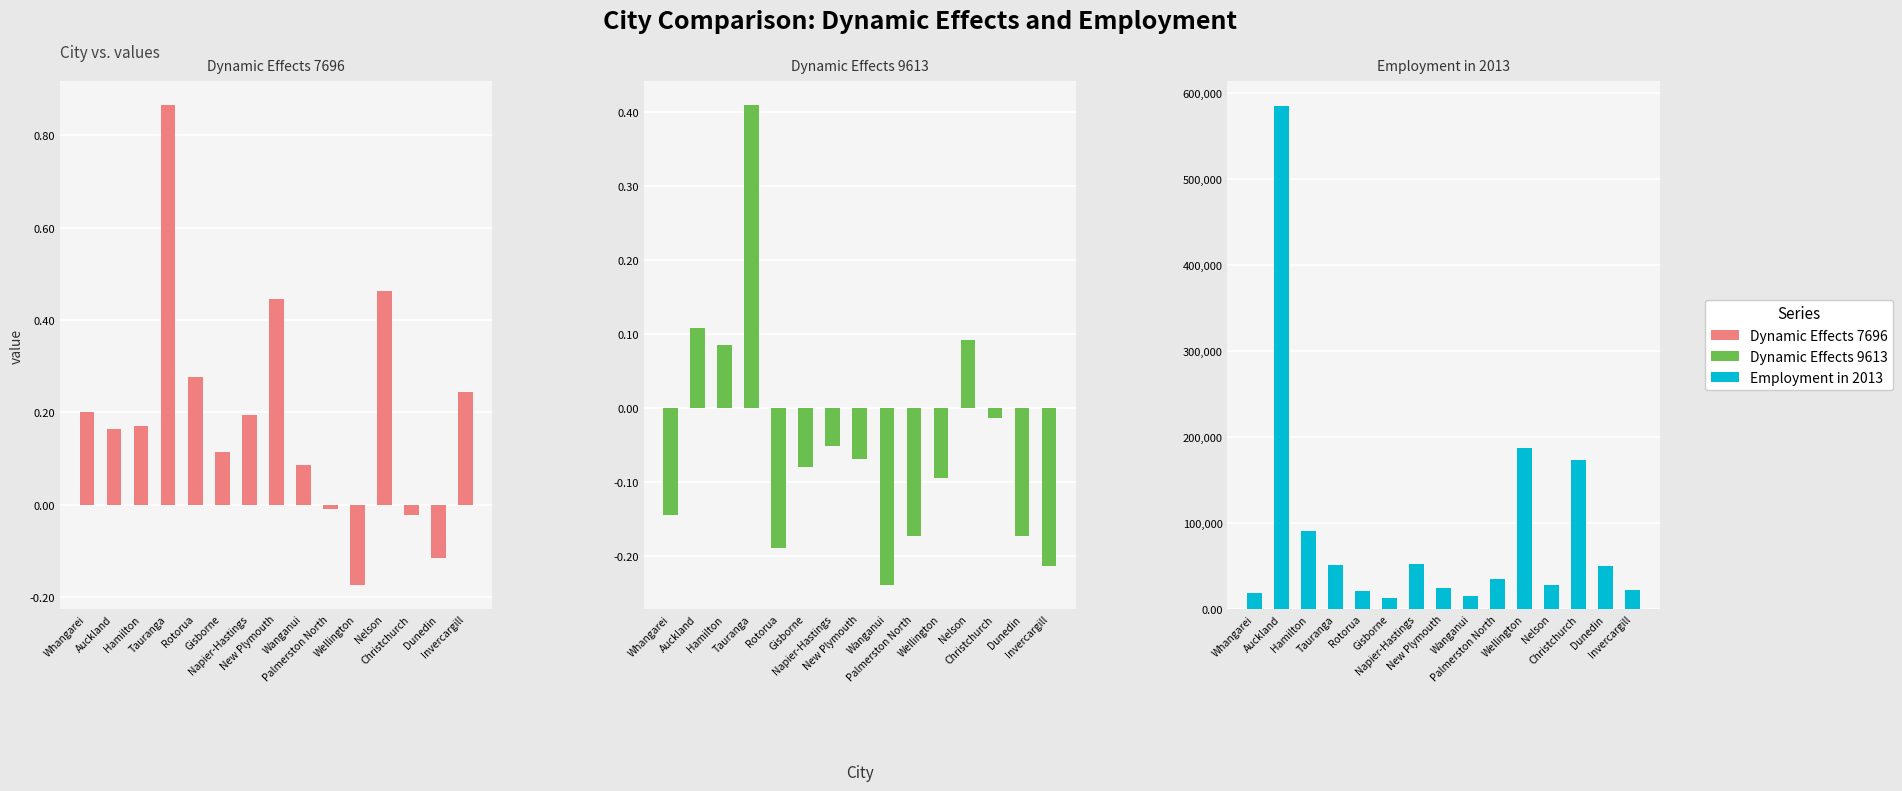

What are all the series names shown in the legend?

Dynamic Effects 7696, Dynamic Effects 9613, Employment in 2013